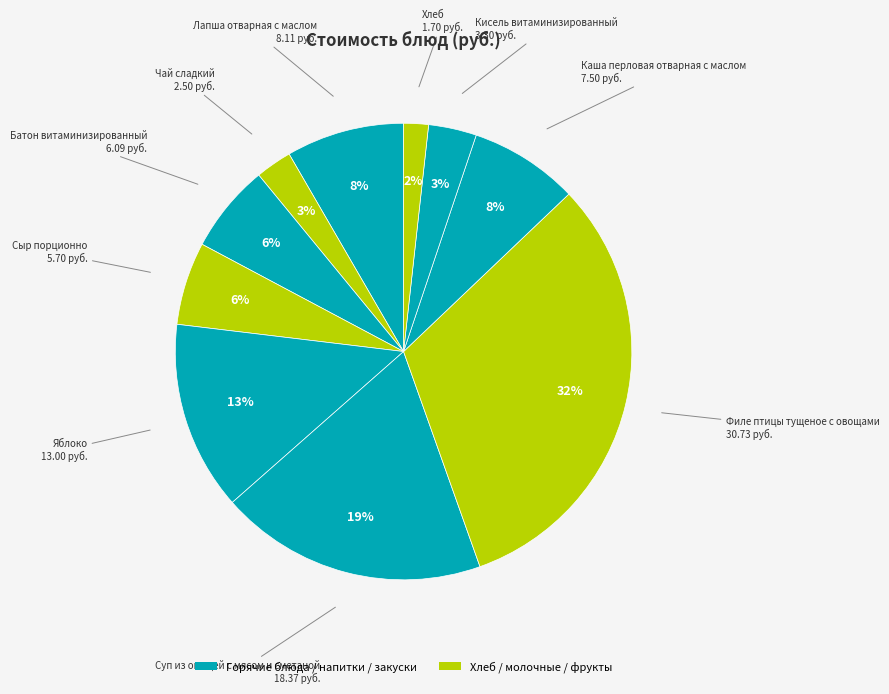

Rank the categories by value from highest to lowest.

Филе птицы тущеное с овощами, Суп из овощей с мясом и сметаной, Яблоко, Лапша отварная с маслом, Каша перловая отварная с маслом, Батон витаминизированный, Сыр порционно, Кисель витаминизированный, Чай сладкий, Хлеб